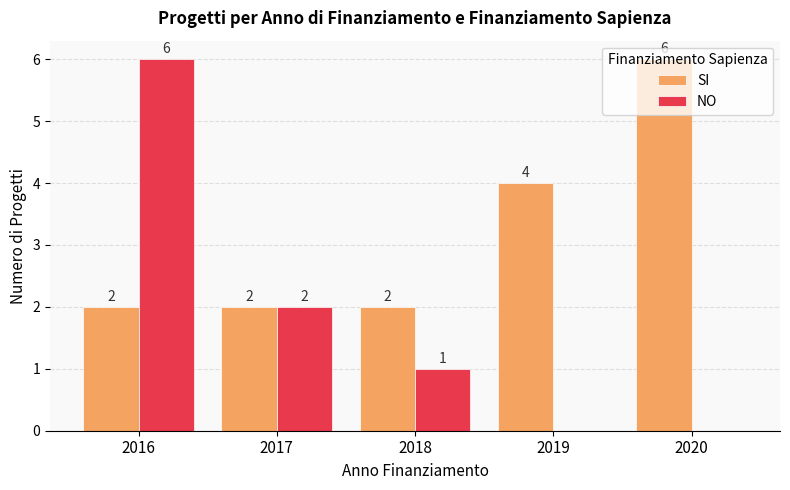

How many groups of bars are there?

5